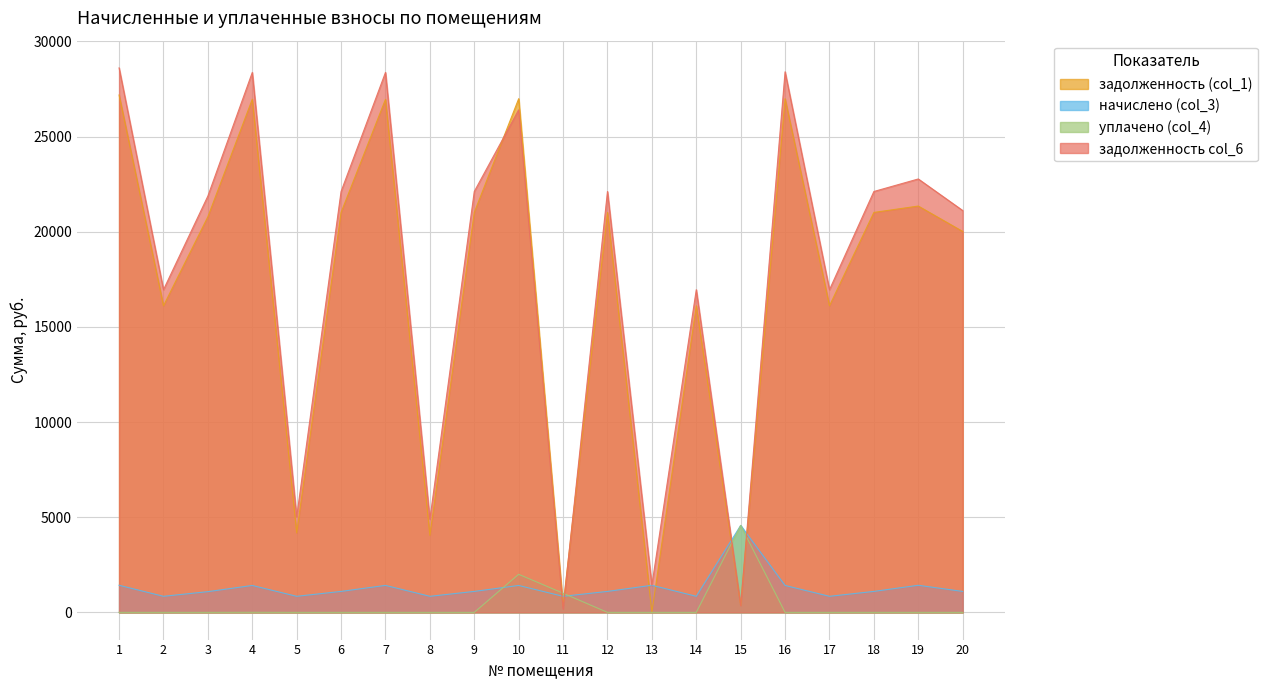

Reading left to right, transcribe all the data shown in this chart.

задолженность (col_1): 1=27189.1	2=16112.0	3=20789.8	4=26964.2	5=4178.3	6=21017.2	7=26959.2	8=4049.0	9=21017.2	10=26994.2	11=343.7	12=21017.2	13=0.5	14=16112.0	15=362.6	16=26994.2	17=16112.0	18=21017.2	19=21352.1	20=20017.2
начислено (col_3): 1=1423.7	2=843.7	3=1088.6	4=1413.5	5=843.7	6=1100.5	7=1416.9	8=843.7	9=1100.5	10=1413.5	11=843.7	12=1100.5	13=1423.7	14=843.7	15=4567.1	16=1413.5	17=843.7	18=1100.5	19=1423.7	20=1100.5
уплачено (col_4): 1=0.0	2=0.0	3=0.0	4=3.0	5=0.0	6=0.0	7=0.0	8=0.0	9=0.0	10=2000.0	11=1005.6	12=0.0	13=0.0	14=0.0	15=4570.3	16=0.0	17=0.0	18=0.0	19=0.0	20=0.0
задолженность col_6: 1=28612.9	2=16955.7	3=21878.4	4=28374.8	5=5022.0	6=22117.7	7=28376.1	8=4892.7	9=22117.7	10=26407.8	11=181.8	12=22117.7	13=1424.2	14=16955.7	15=359.5	16=28407.8	17=16955.7	18=22117.7	19=22775.9	20=21117.7